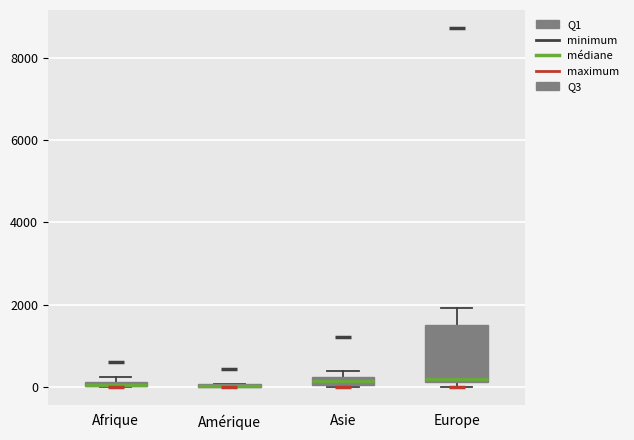

Where is the lower edge of the box for Afrique on the y-axis? The values are not printed on the chart, so give them approximately, as read against the axis.

0